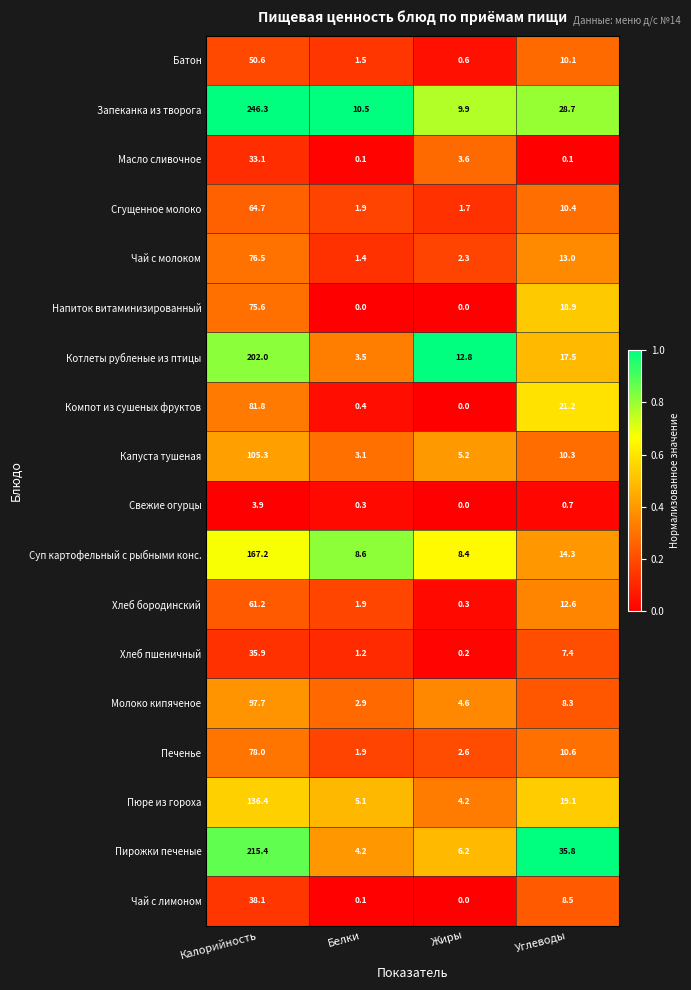

List the series in order of their peak value, lowest first.

Свежие огурцы, Масло сливочное, Хлеб пшеничный, Чай с лимоном, Батон, Хлеб бородинский, Сгущенное молоко, Напиток витаминизированный, Чай с молоком, Печенье, Компот из сушеных фруктов, Молоко кипяченое, Капуста тушеная, Пюре из гороха, Суп картофельный с рыбными конс., Котлеты рубленые из птицы, Пирожки печеные, Запеканка из творога